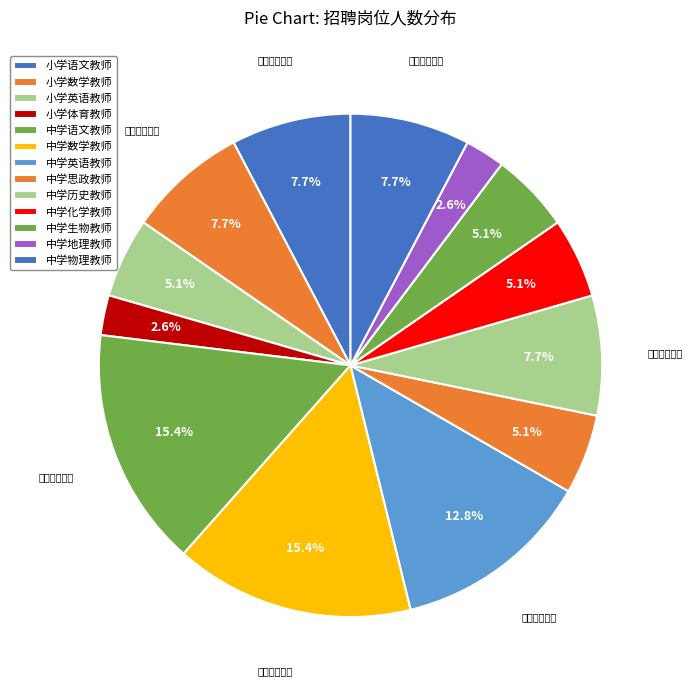

Approximately how many times larger is the value at 中学数学教师 compared to 中学物理教师?

2.0